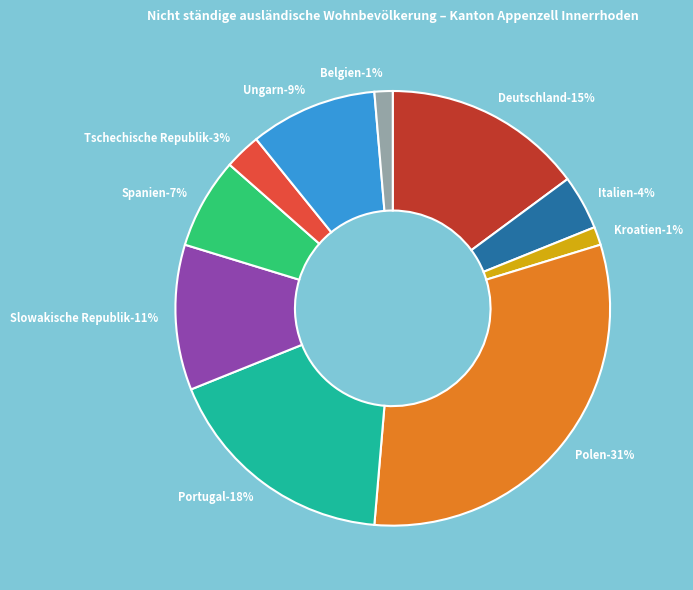

What percentage is the Italien slice, to the nearest percent?

4%